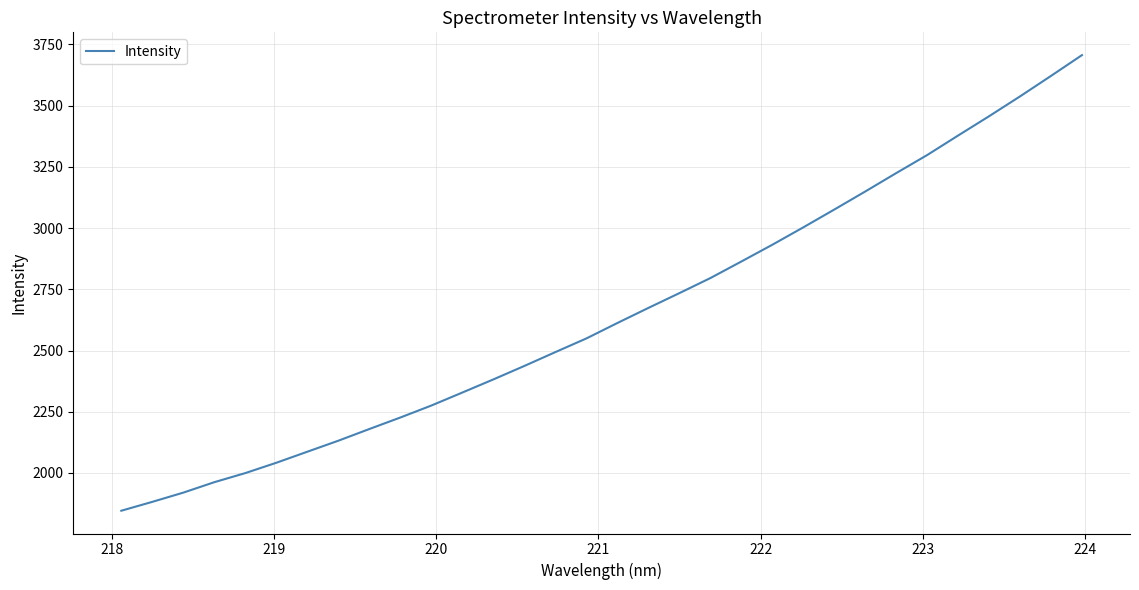

True or false: the data has more than 1 interior local peaks.

False